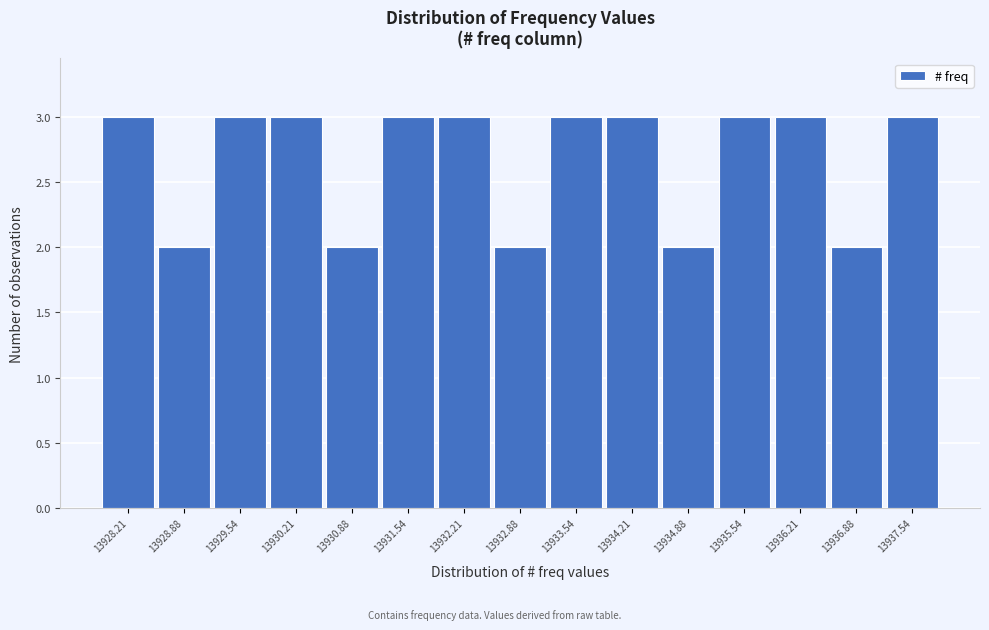

How tall is the bar that spans 13930.5 to 13931.2 on the x-axis? Neither the bar edges nor the heights are printed on the chart, so give them approximately, as read against the axes.

2